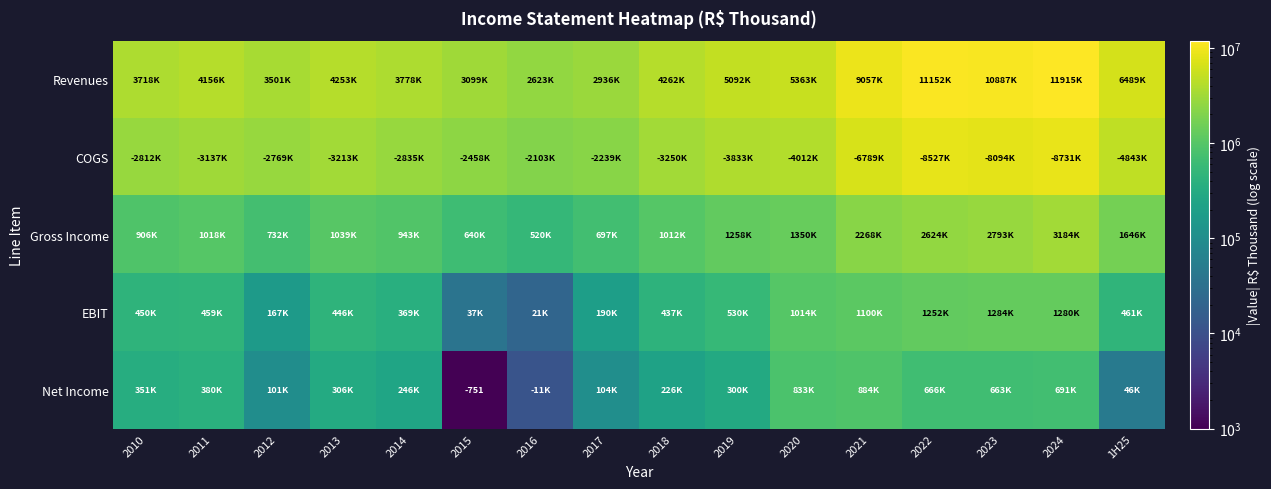

How many categories are shown in the chart?

16